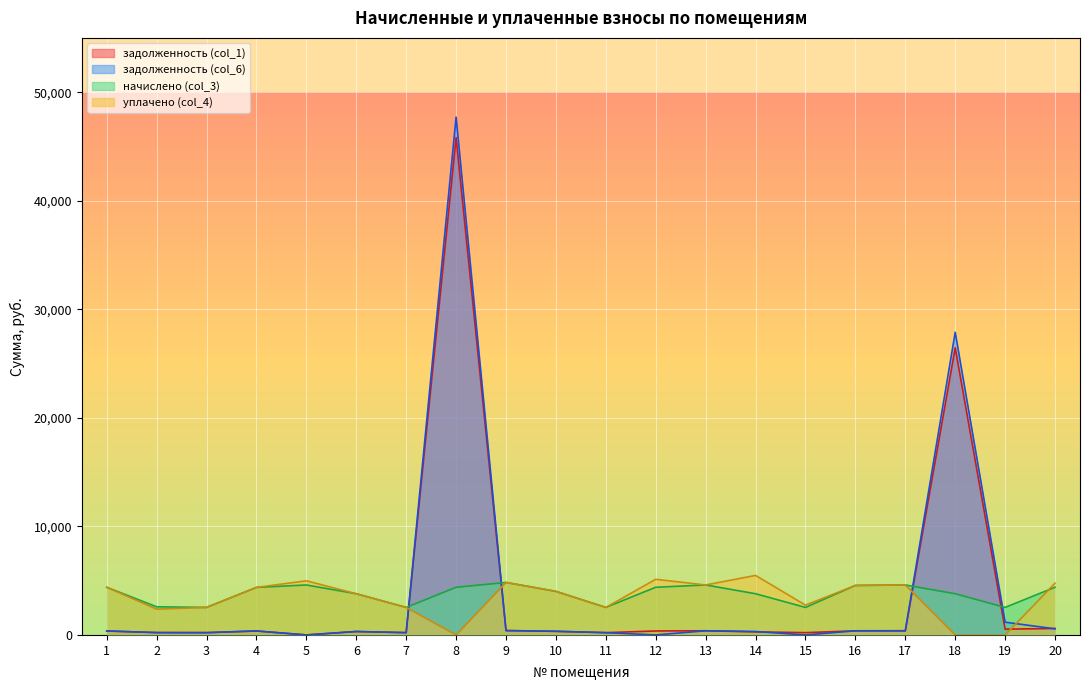

Count the number of categories in the chart.

20